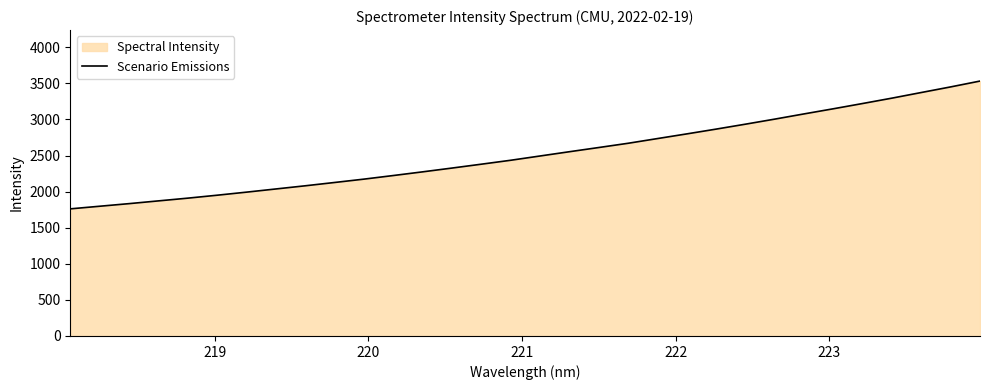

What is the smallest value displayed?

1761.1